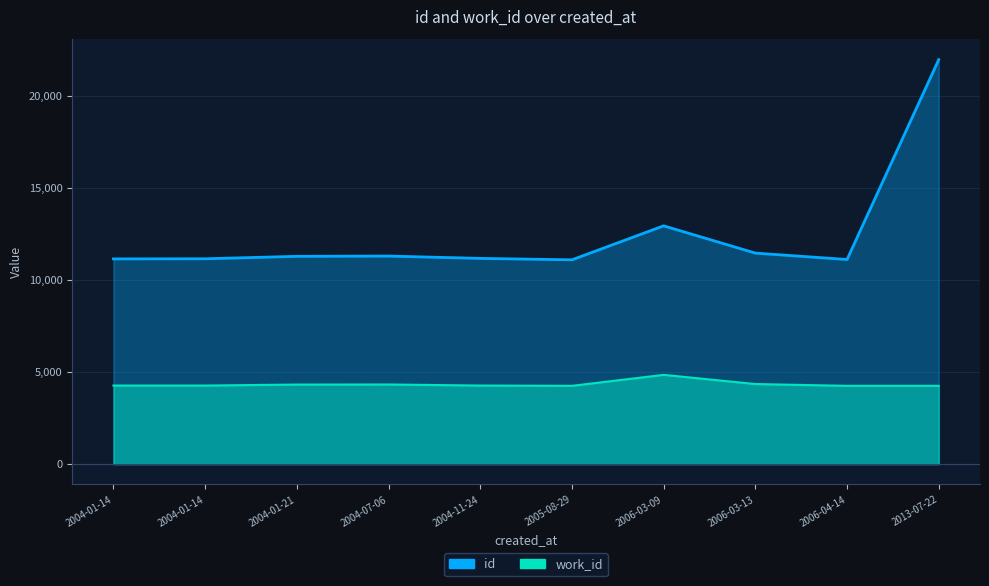

Rank the categories by work_id value from highest to lowest.

2006-03-09, 2006-03-13, 2004-07-06, 2004-01-21, 2004-01-14, 2004-01-14, 2004-11-24, 2005-08-29, 2006-04-14, 2013-07-22